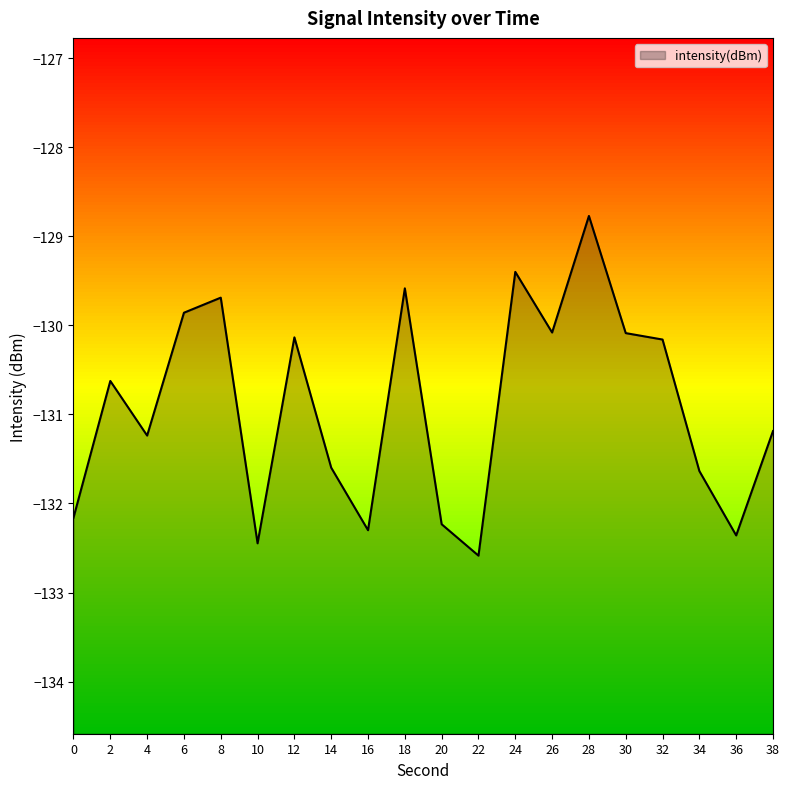

Between 12 and 18, which is larger?

18